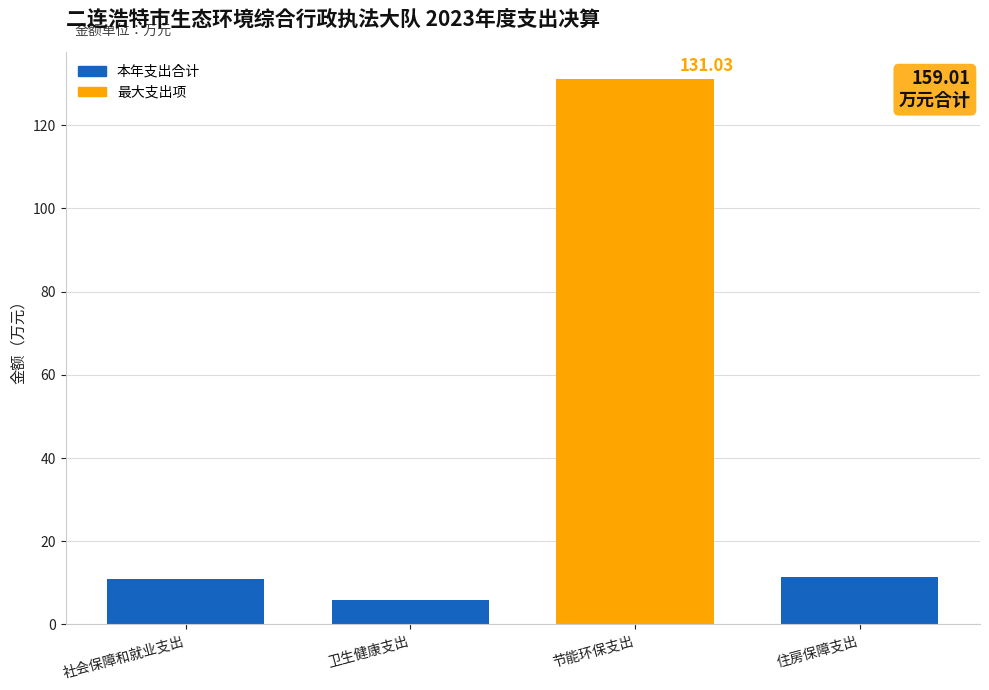

What is the difference between the values at 社会保障和就业支出 and 节能环保支出?

120.1